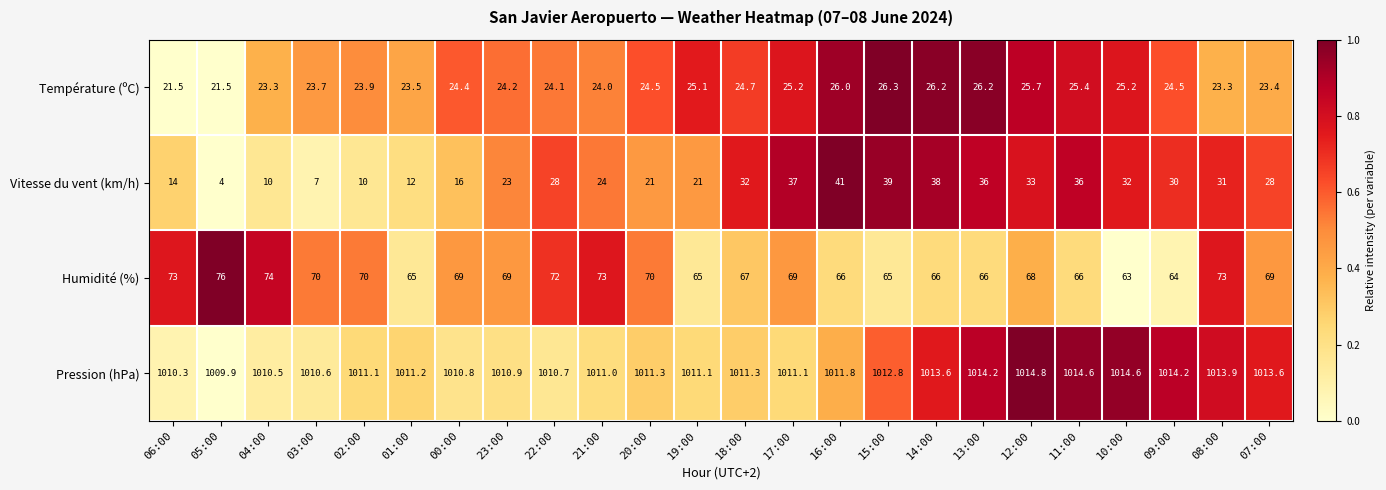

Which series has the largest total across all categories?

Pression (hPa)